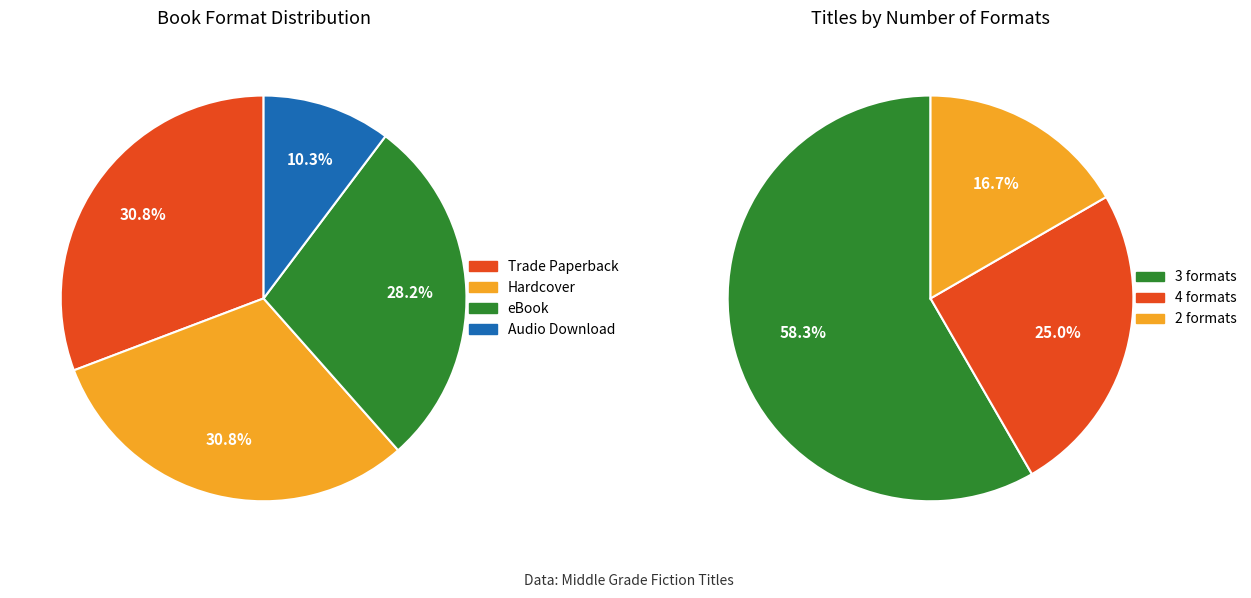

What percentage do Hardcover and Audio Download together represent?

41.0%